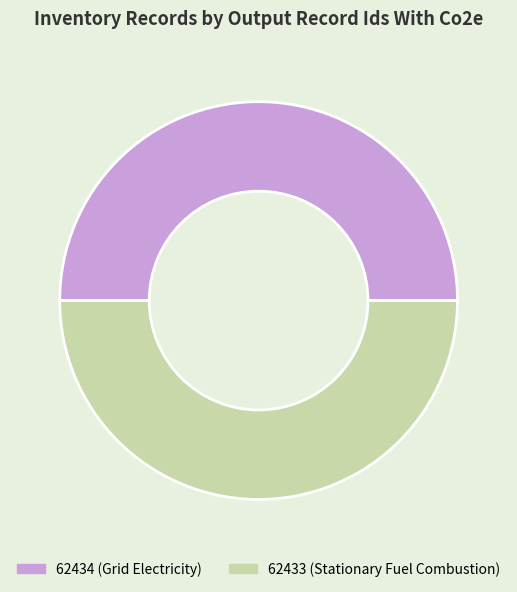

True or false: 62433 accounts for 37% of the total.

False